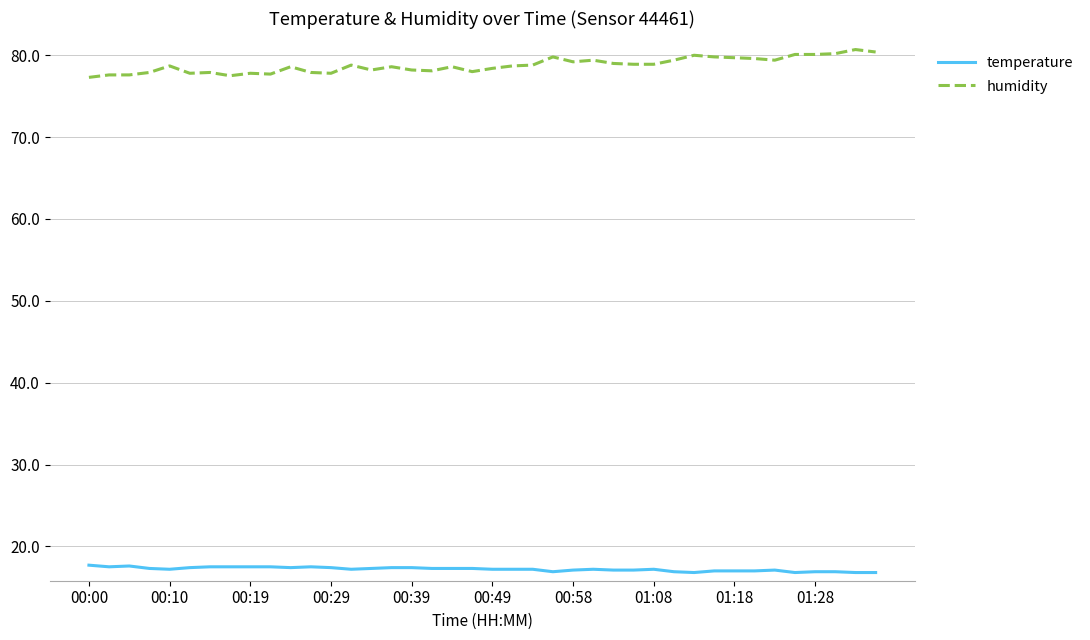

True or false: temperature and humidity intersect in this chart.

False